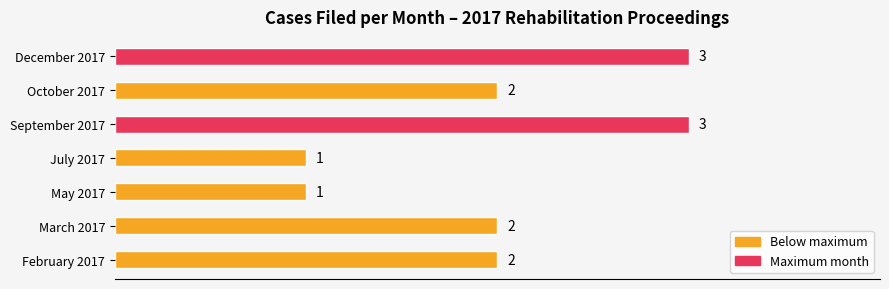

Count the values in the range 1 to 3.

7